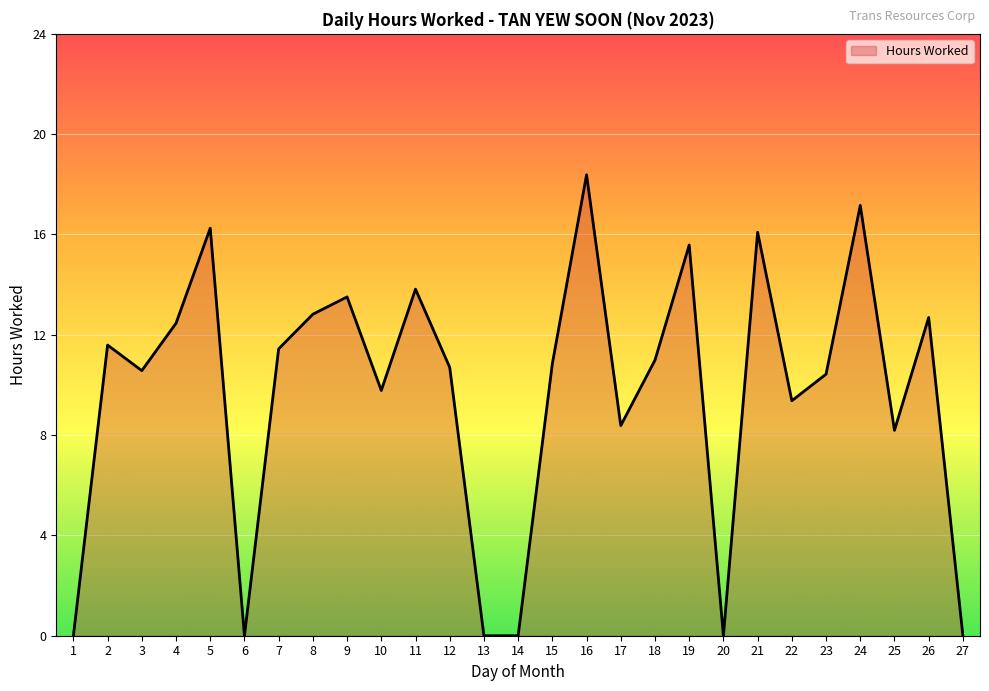

The value at 8 is 12.8. True or false?

True